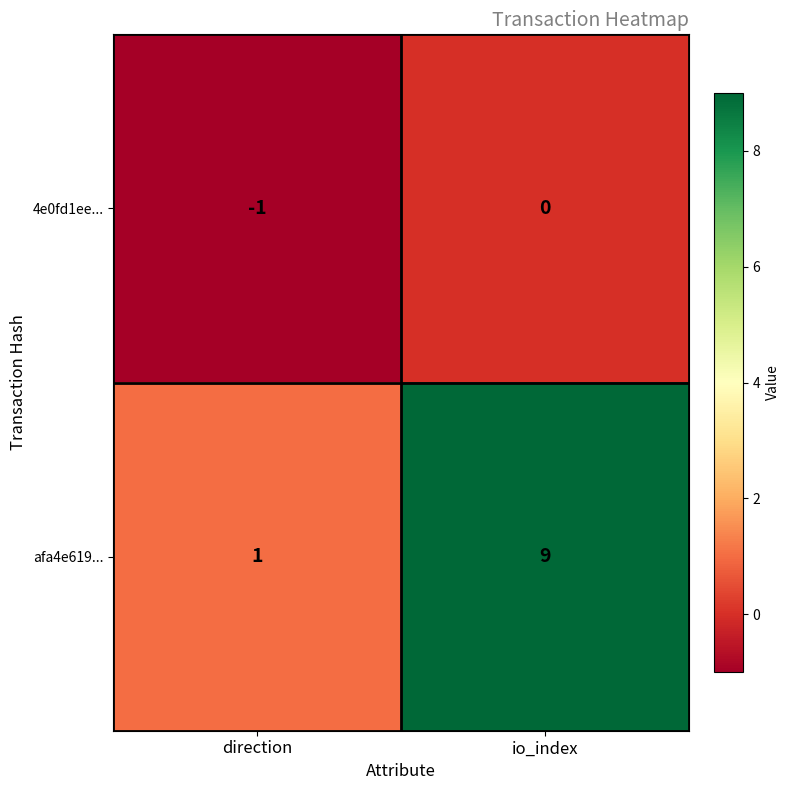

List the labels in order of afa4e619... value, smallest first.

direction, io_index